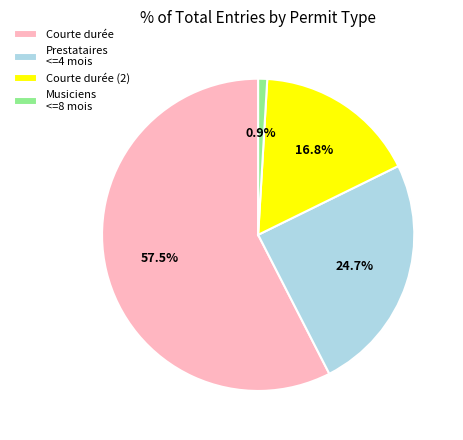

What is the majority slice?

Courte durée